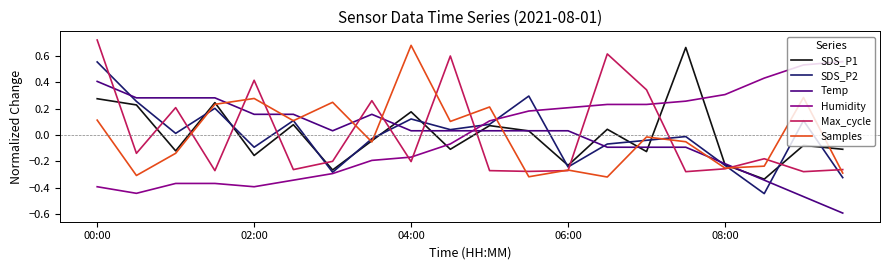

True or false: Max_cycle and SDS_P1 cross at least once.

True